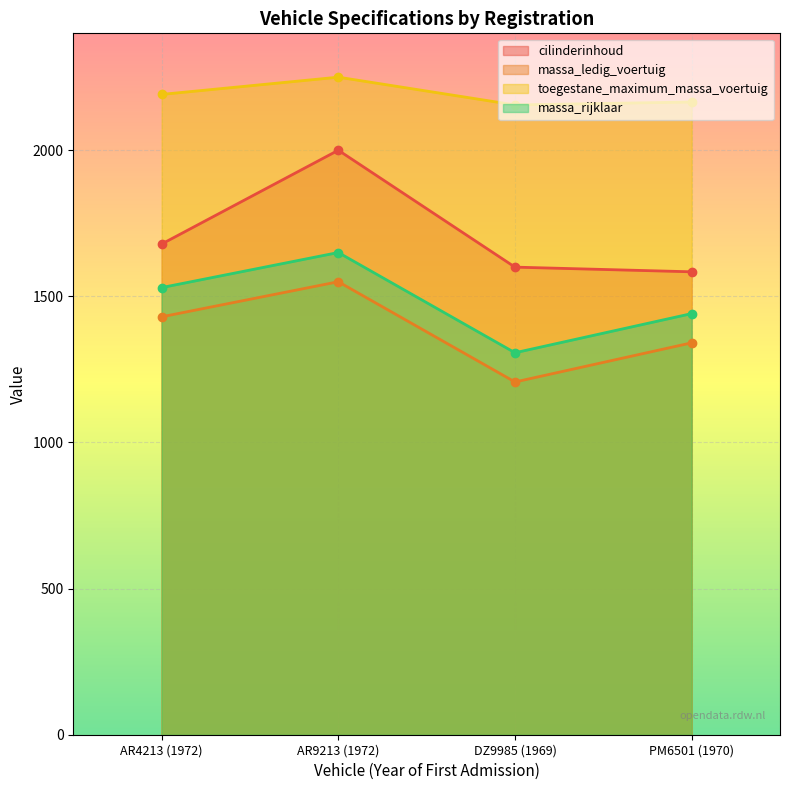

Rank the series by their maximum value, from highest to lowest.

toegestane_maximum_massa_voertuig, cilinderinhoud, massa_rijklaar, massa_ledig_voertuig